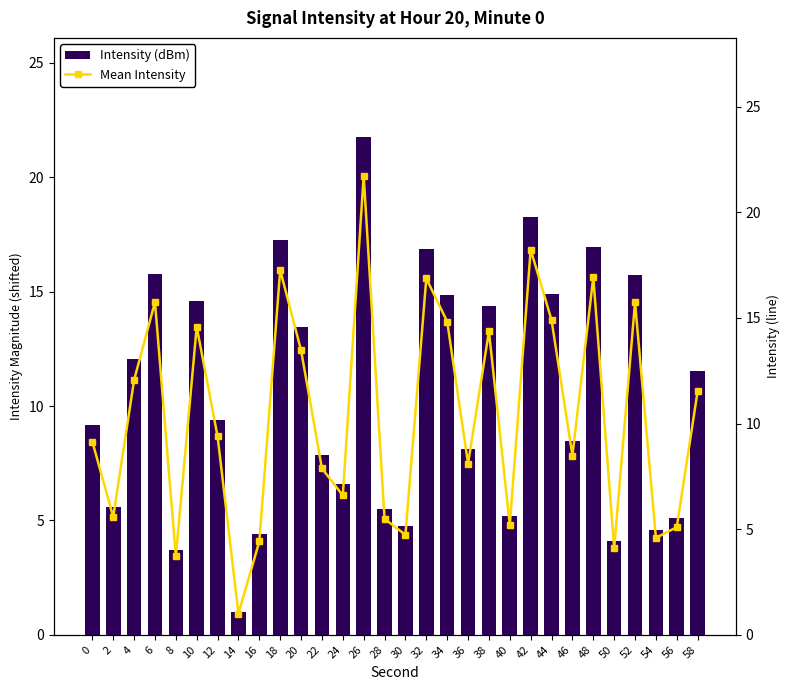

At which label is Mean Intensity closest to 11?

58